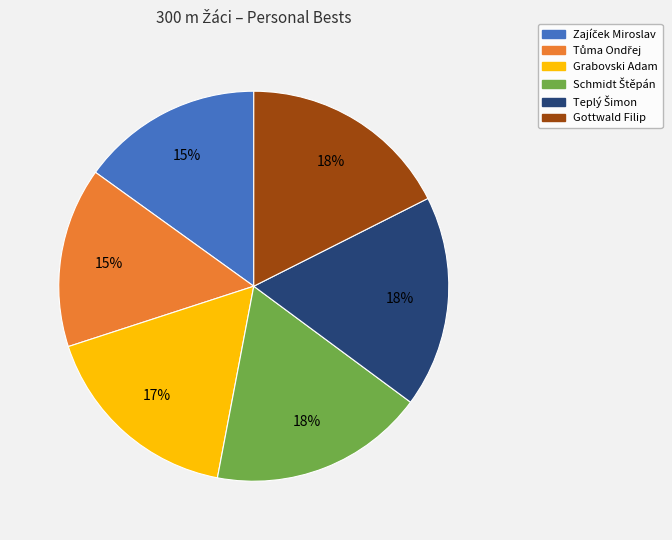

Does Grabovski Adam account for over 50% of the chart?

No